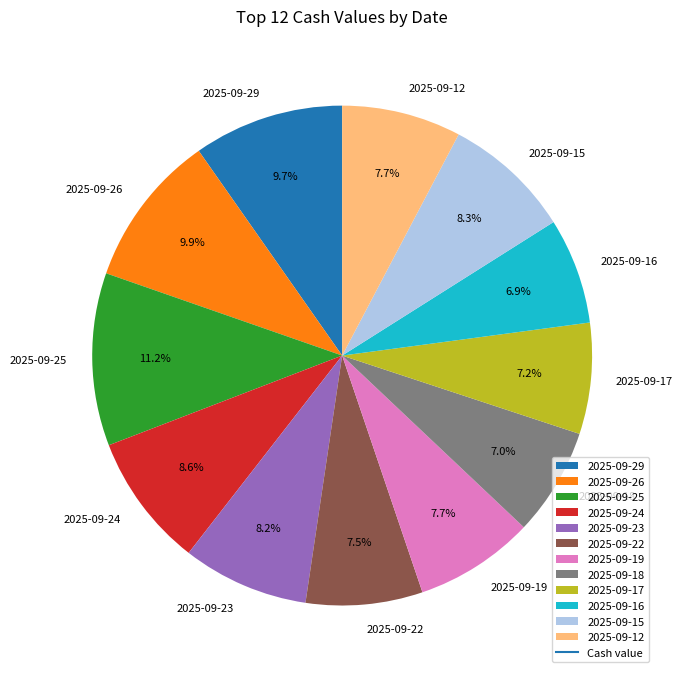

Approximately how many times larger is the value at 2025-09-16 compared to 2025-09-29?

0.7